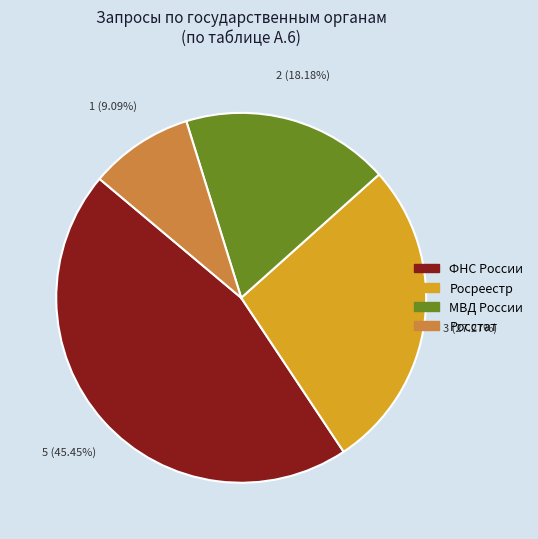

Is there any slice that represents more than half of the pie?

No